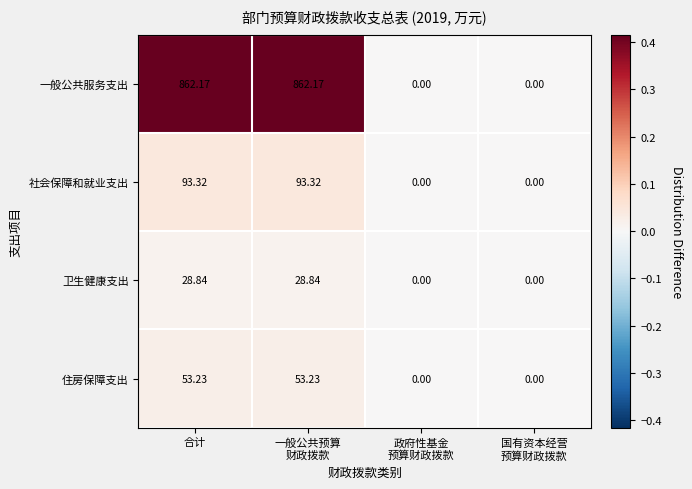

At which label does 卫生健康支出 first exceed 28?

合计